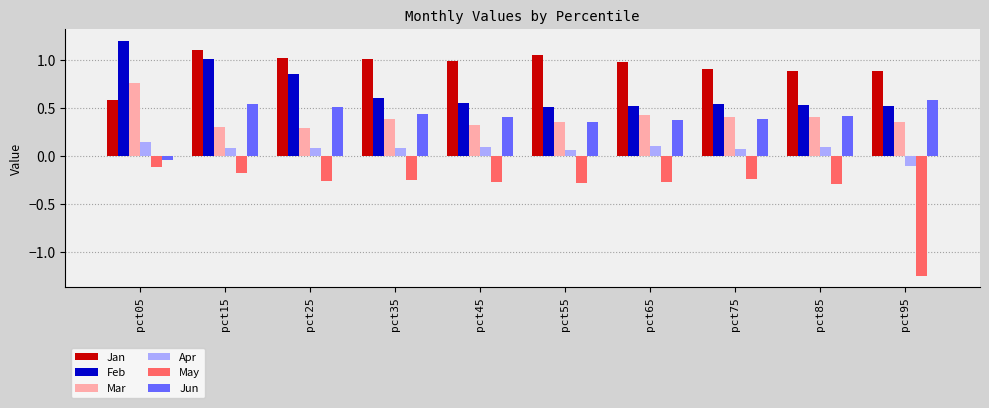

Which category has the lowest value in the May series?

pct95